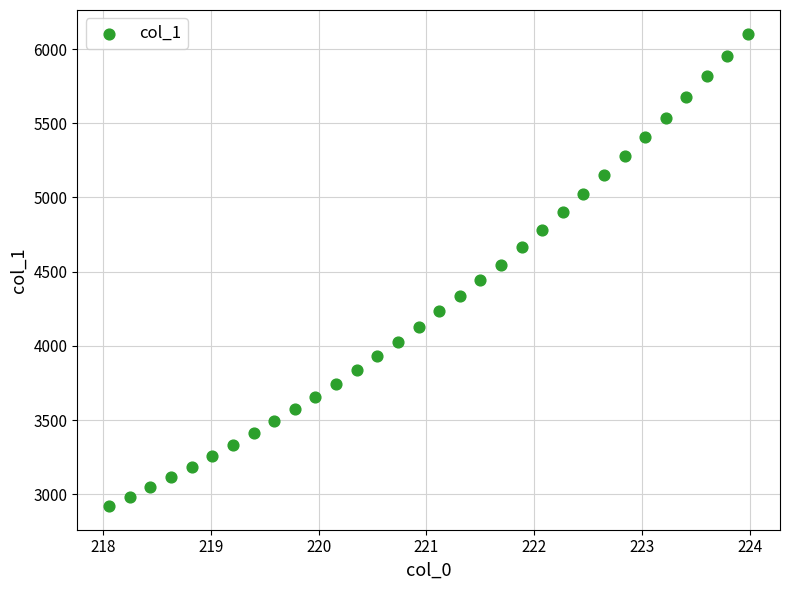

What is the range of X values (max minus min)?

5.9